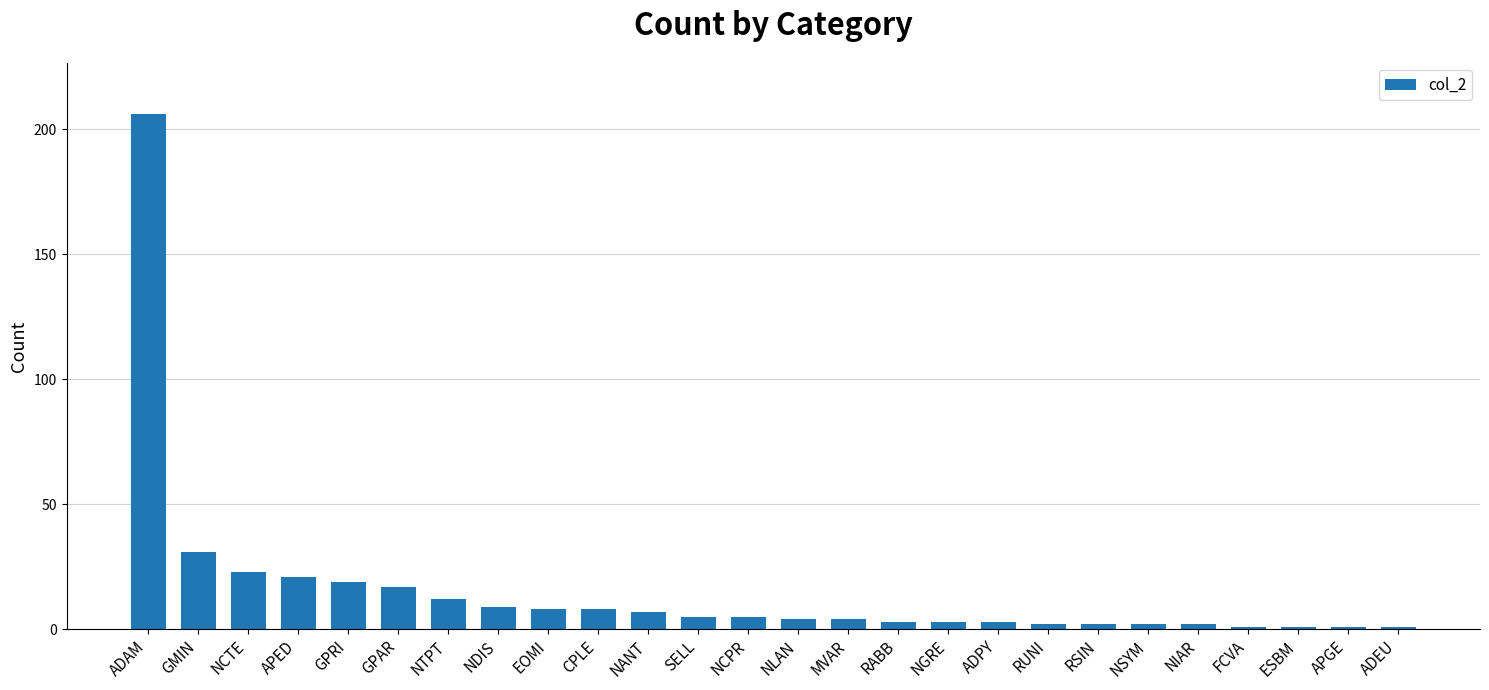

What is the maximum value shown in the chart?

206